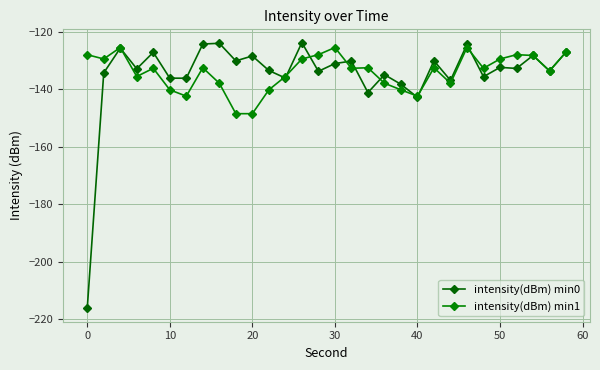

List the series in order of their overall mean, lowest first.

intensity(dBm) min0, intensity(dBm) min1